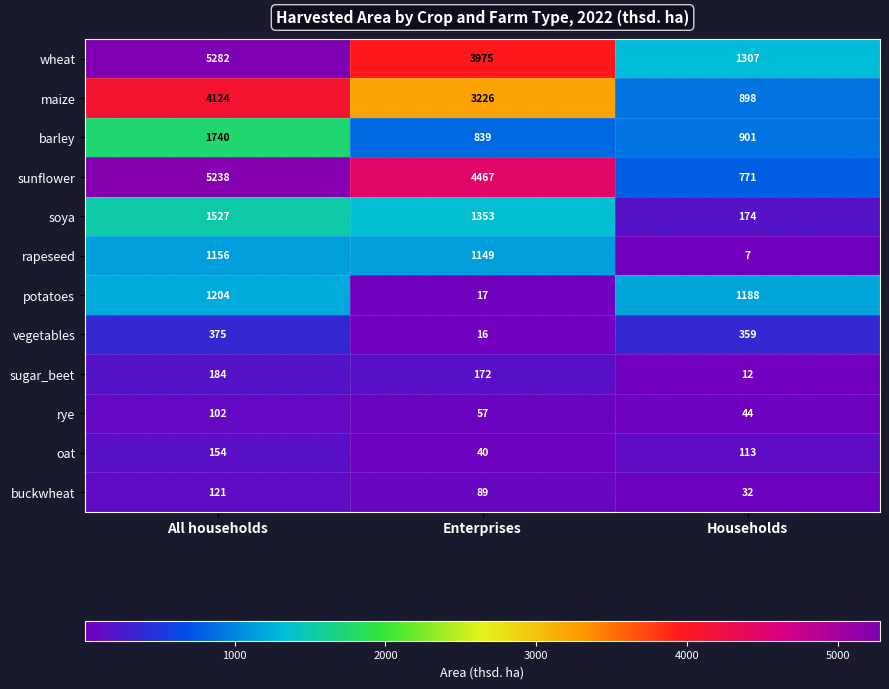

At which category is the sum across all series the highest?

All households